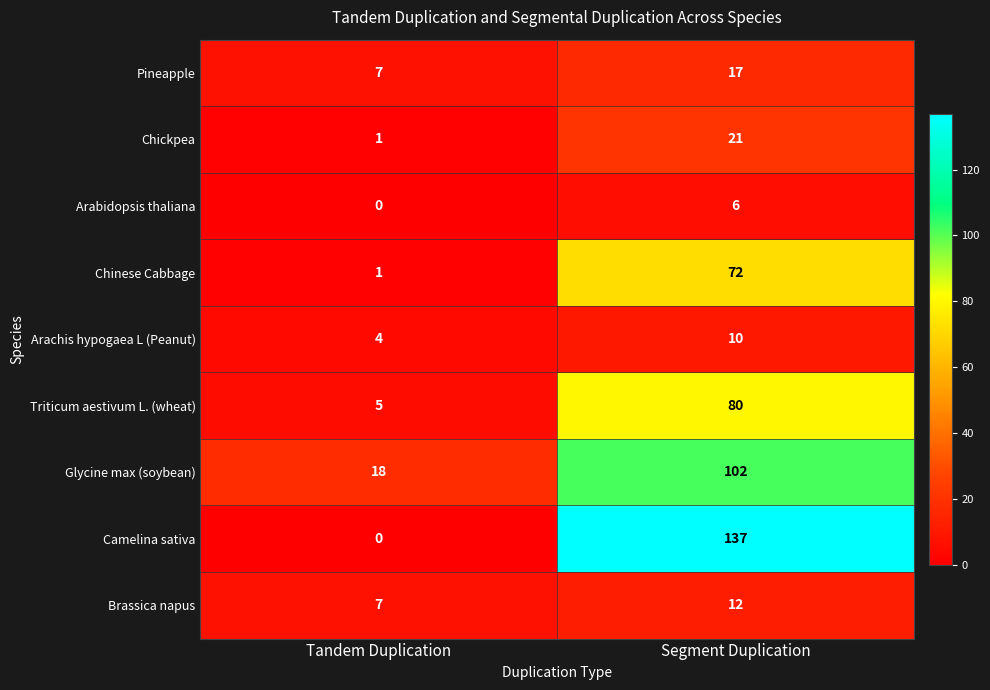

Reading left to right, transcribe all the data shown in this chart.

Pineapple: 7	17
Chickpea: 1	21
Arabidopsis thaliana: 0	6
Chinese Cabbage: 1	72
Arachis hypogaea L (Peanut): 4	10
Triticum aestivum L. (wheat): 5	80
Glycine max (soybean): 18	102
Camelina sativa: 0	137
Brassica napus: 7	12